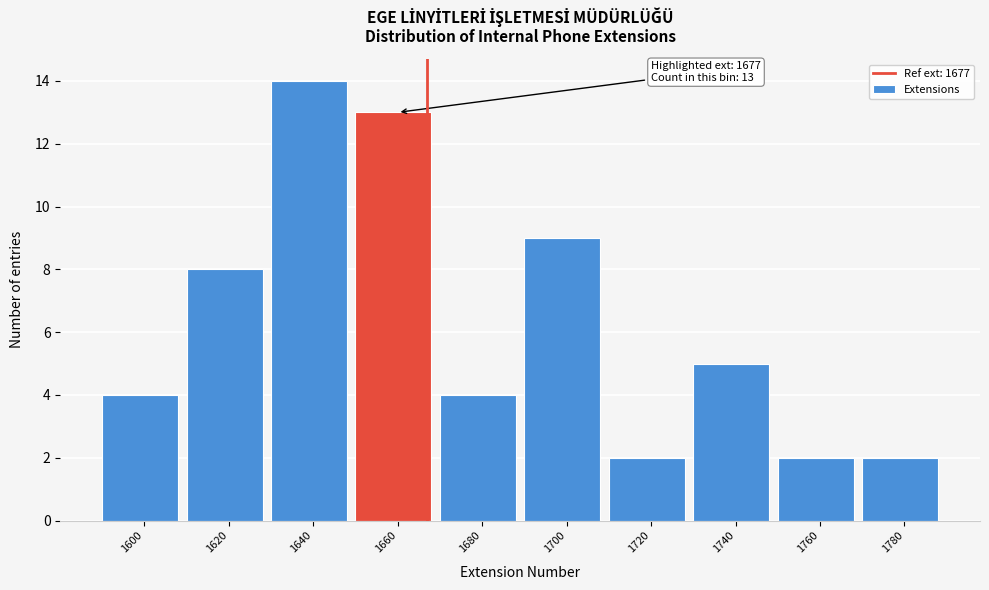

Reading left to right, what are all the values shown in this chart?

1600=4	1620=8	1640=14	1660=13	1680=4	1700=9	1720=2	1740=5	1760=2	1780=2